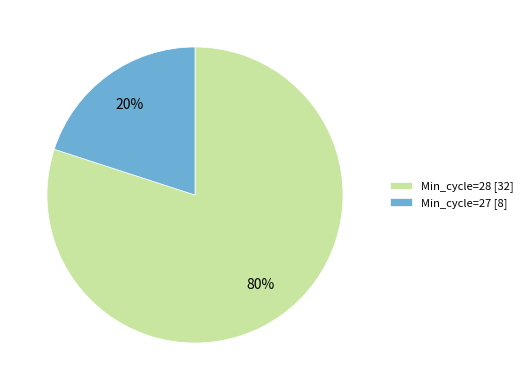

Which category has the biggest portion of the pie?

Min_cycle=28 [32]